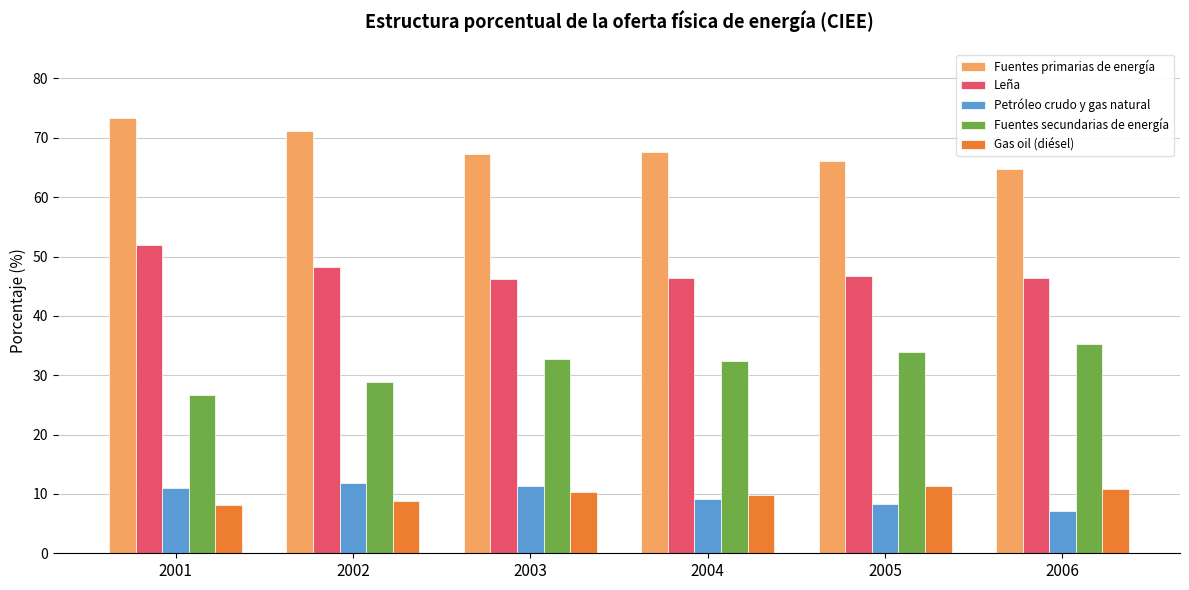

What is the sum of all Leña values?

285.8